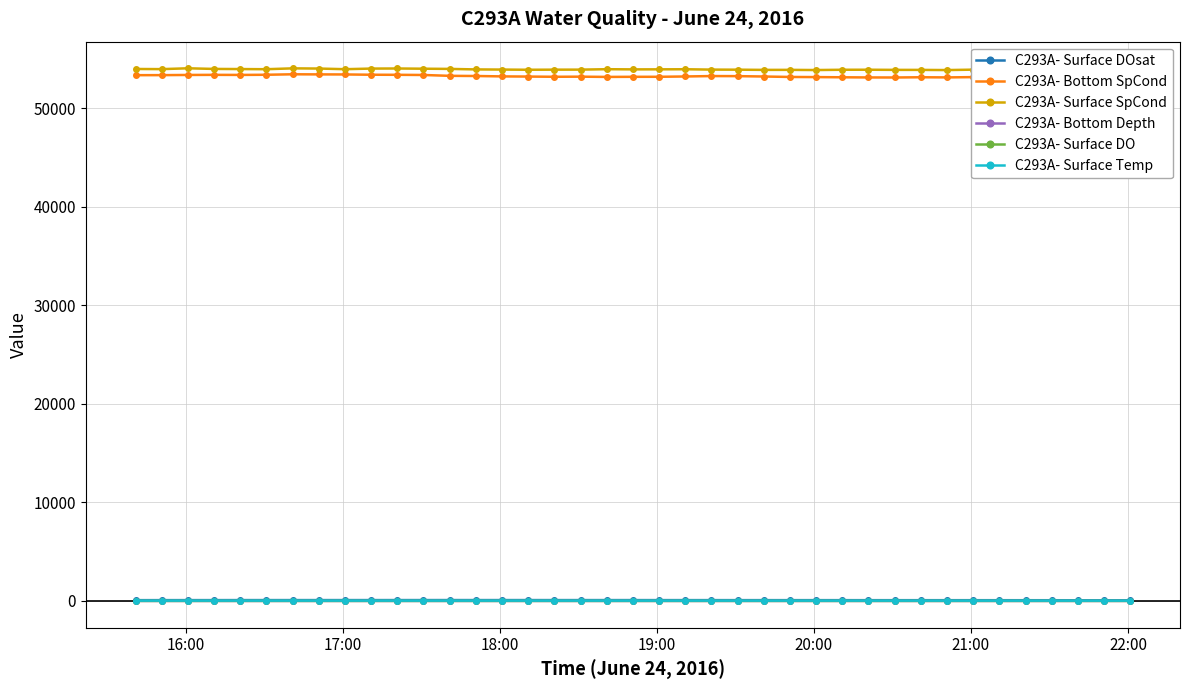

Which series has the largest range (max minus min)?

C293A- Bottom SpCond